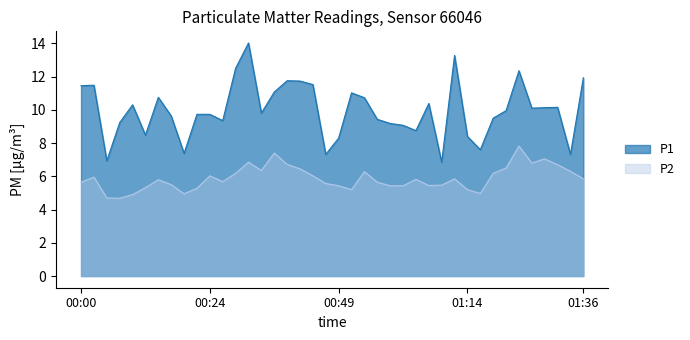

List the series in order of their overall mean, highest first.

P1, P2